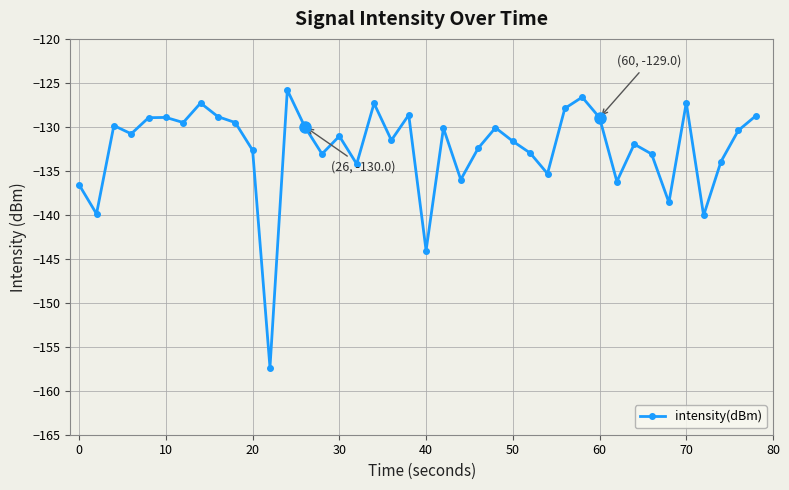

What is the smallest value displayed?

-157.4